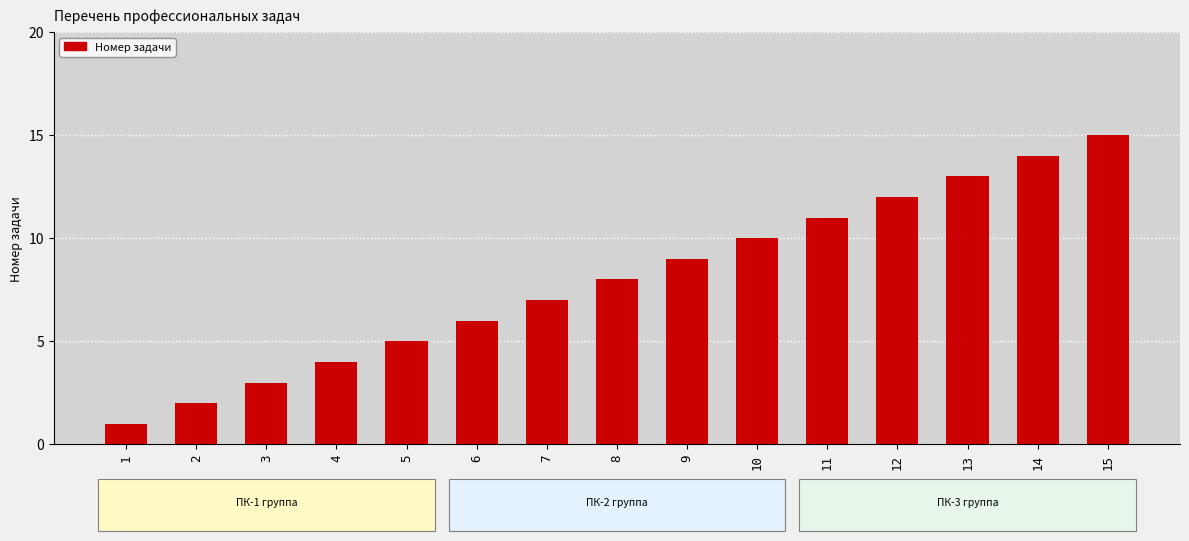

Read the value at 15.

15